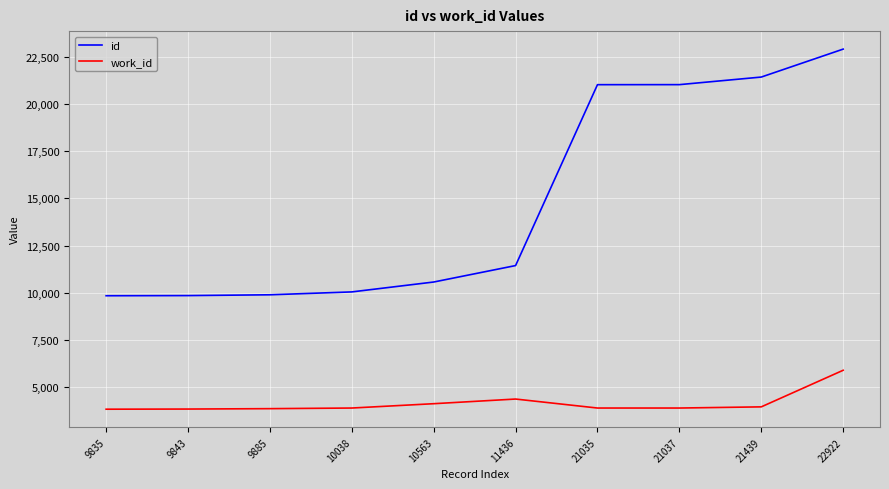

Rank the series by their average value, from highest to lowest.

id, work_id